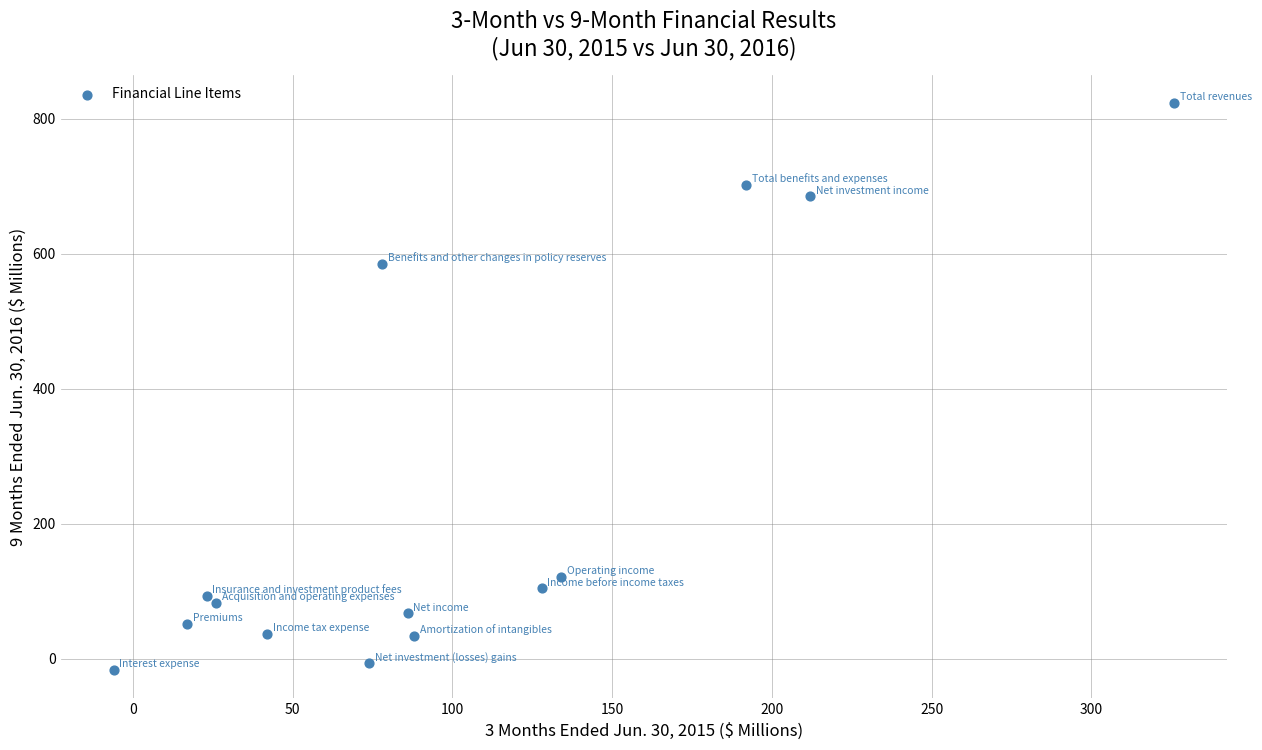

What is the range of Y values (max minus min)?

840